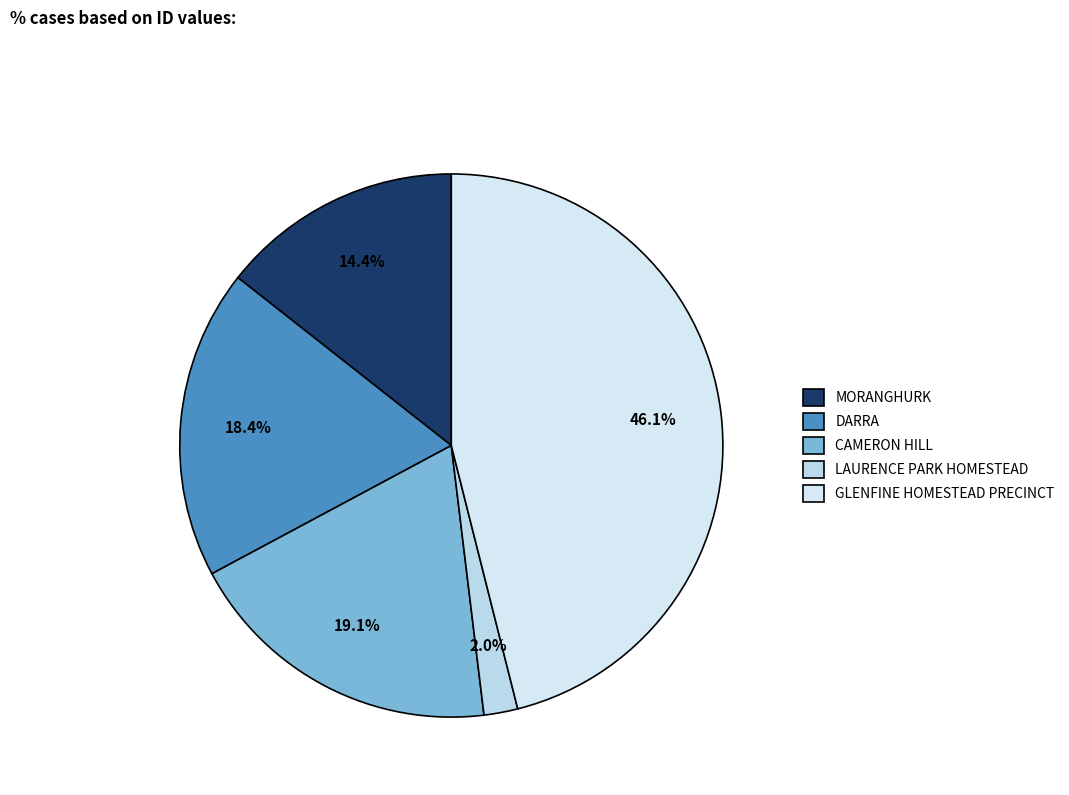

To the nearest percent, what is the combined percentage of LAURENCE PARK HOMESTEAD and MORANGHURK?

16%